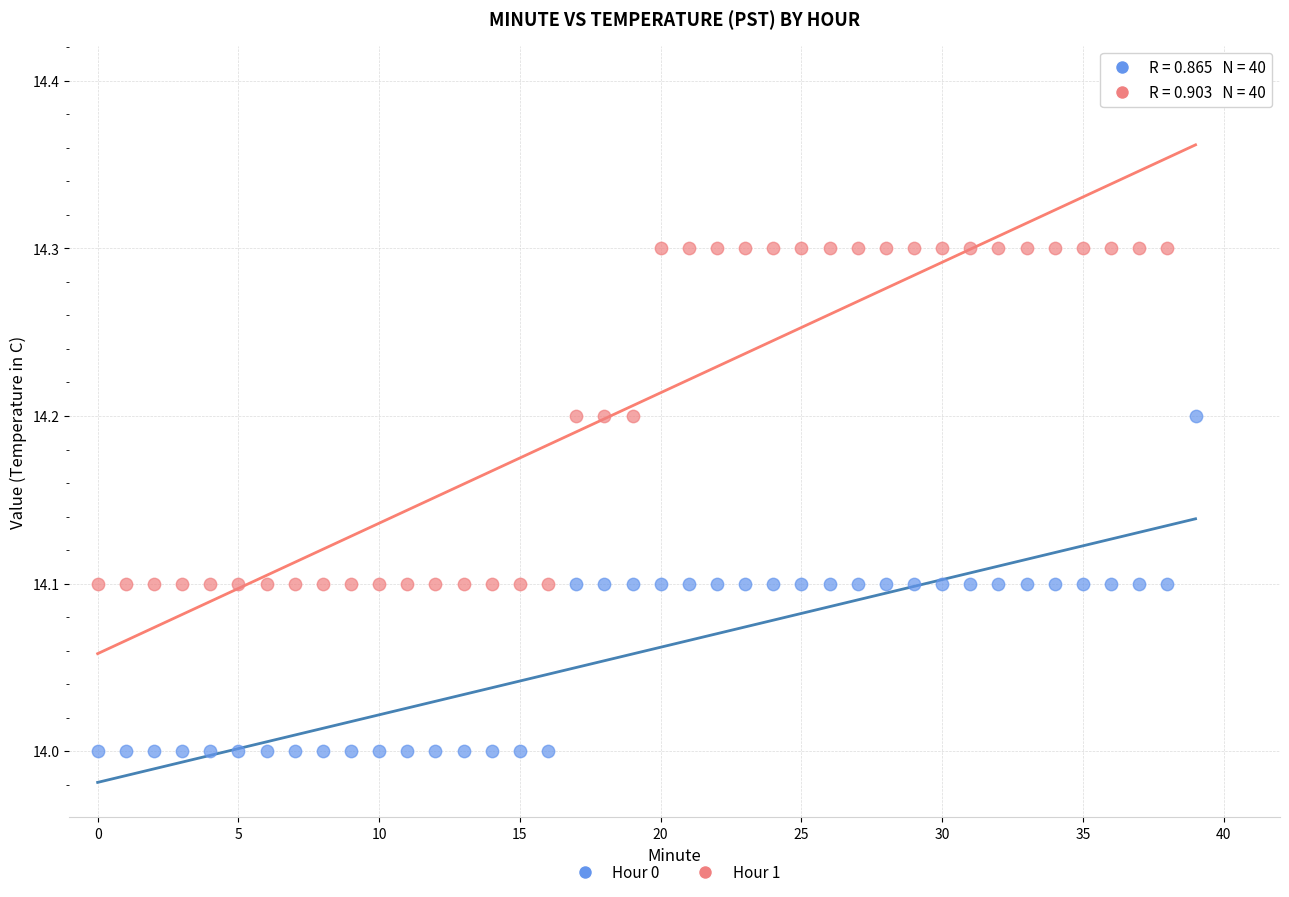

Which series contains the highest Y value?

Hour 1